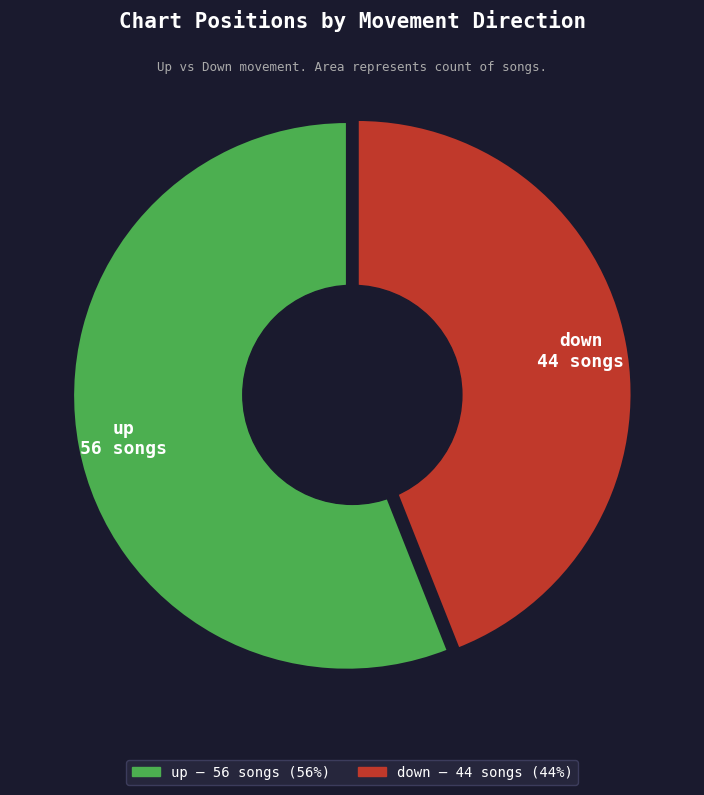

How many slices are in this pie chart?

2